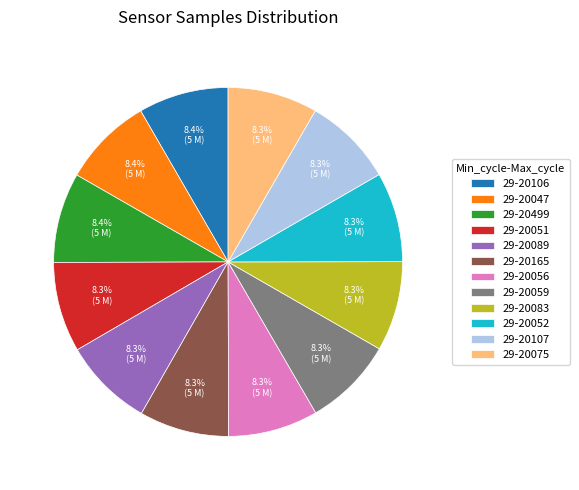

To the nearest percent, what is the combined percentage of 29-20107 and 29-20052?

17%